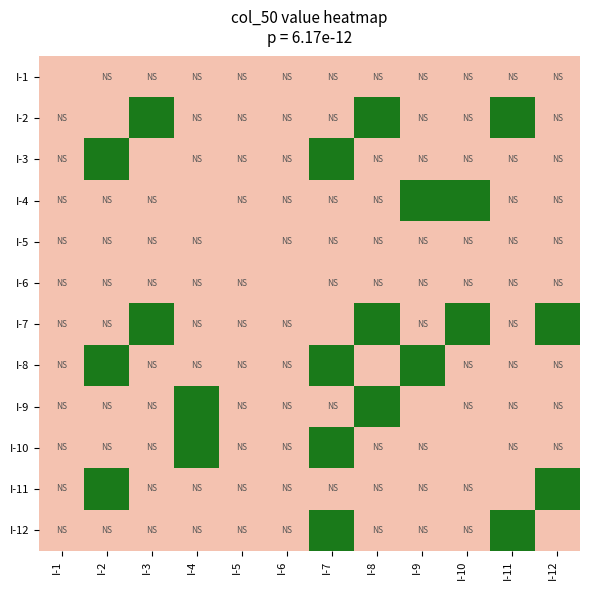

Reading left to right, list all the values displayed in this chart.

I-1: I-1=0	I-2=0	I-3=0	I-4=0	I-5=0	I-6=0	I-7=0	I-8=0	I-9=0	I-10=0	I-11=0	I-12=0
I-2: I-1=0	I-2=0	I-3=1	I-4=0	I-5=0	I-6=0	I-7=0	I-8=1	I-9=0	I-10=0	I-11=1	I-12=0
I-3: I-1=0	I-2=1	I-3=0	I-4=0	I-5=0	I-6=0	I-7=1	I-8=0	I-9=0	I-10=0	I-11=0	I-12=0
I-4: I-1=0	I-2=0	I-3=0	I-4=0	I-5=0	I-6=0	I-7=0	I-8=0	I-9=1	I-10=1	I-11=0	I-12=0
I-5: I-1=0	I-2=0	I-3=0	I-4=0	I-5=0	I-6=0	I-7=0	I-8=0	I-9=0	I-10=0	I-11=0	I-12=0
I-6: I-1=0	I-2=0	I-3=0	I-4=0	I-5=0	I-6=0	I-7=0	I-8=0	I-9=0	I-10=0	I-11=0	I-12=0
I-7: I-1=0	I-2=0	I-3=1	I-4=0	I-5=0	I-6=0	I-7=0	I-8=1	I-9=0	I-10=1	I-11=0	I-12=1
I-8: I-1=0	I-2=1	I-3=0	I-4=0	I-5=0	I-6=0	I-7=1	I-8=0	I-9=1	I-10=0	I-11=0	I-12=0
I-9: I-1=0	I-2=0	I-3=0	I-4=1	I-5=0	I-6=0	I-7=0	I-8=1	I-9=0	I-10=0	I-11=0	I-12=0
I-10: I-1=0	I-2=0	I-3=0	I-4=1	I-5=0	I-6=0	I-7=1	I-8=0	I-9=0	I-10=0	I-11=0	I-12=0
I-11: I-1=0	I-2=1	I-3=0	I-4=0	I-5=0	I-6=0	I-7=0	I-8=0	I-9=0	I-10=0	I-11=0	I-12=1
I-12: I-1=0	I-2=0	I-3=0	I-4=0	I-5=0	I-6=0	I-7=1	I-8=0	I-9=0	I-10=0	I-11=1	I-12=0